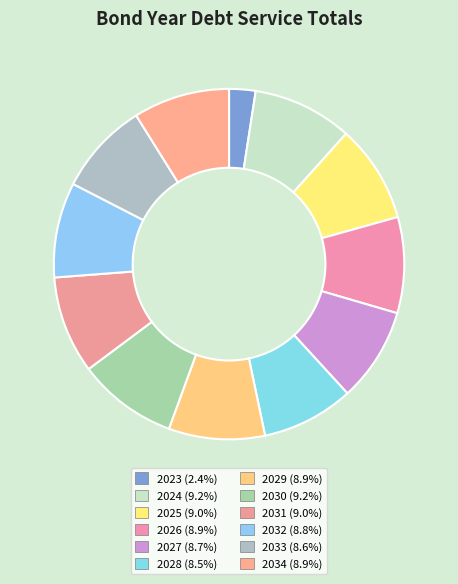

How many slices are in this pie chart?

12